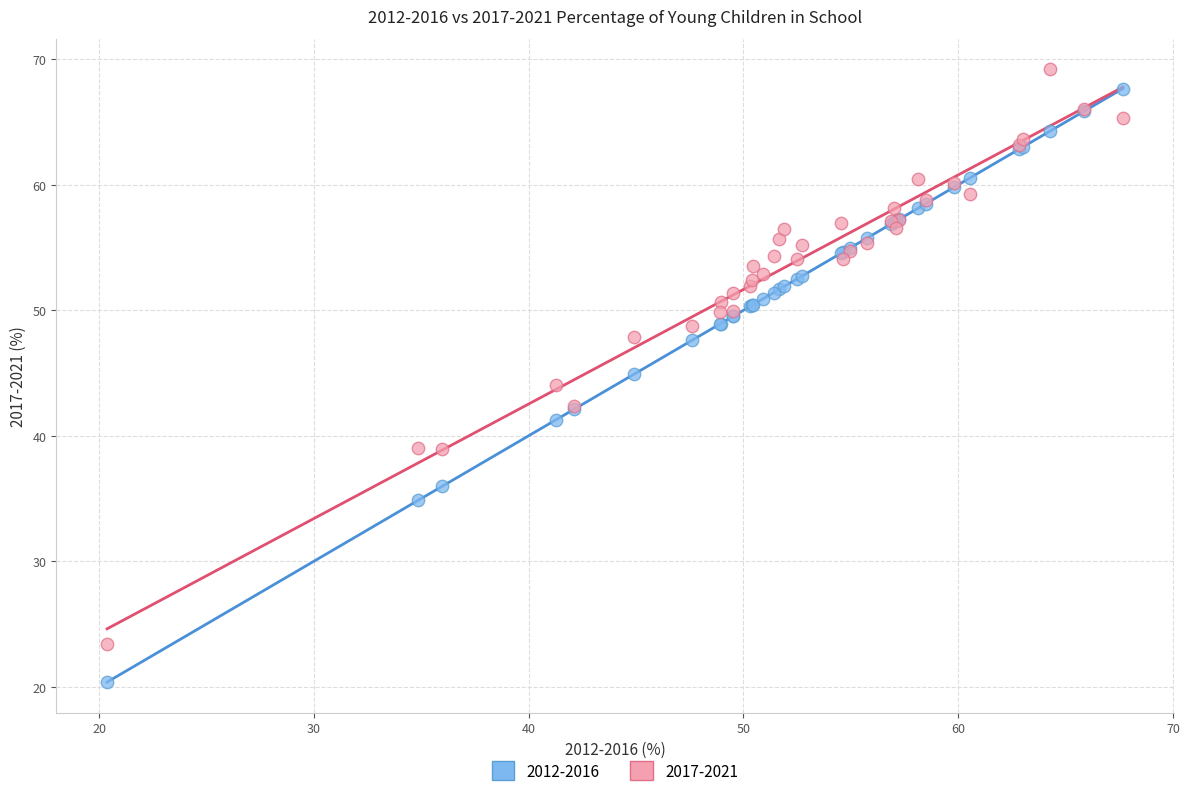

Which series has the largest Y range (max minus min)?

2012-2016